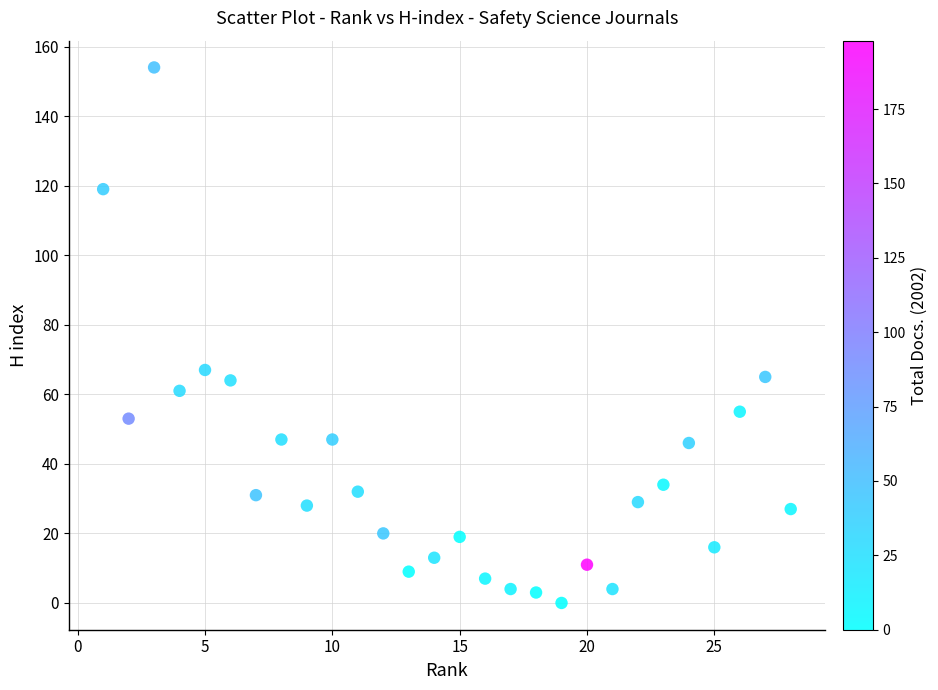

What Y value in the scatter plot is closest to 77?

67